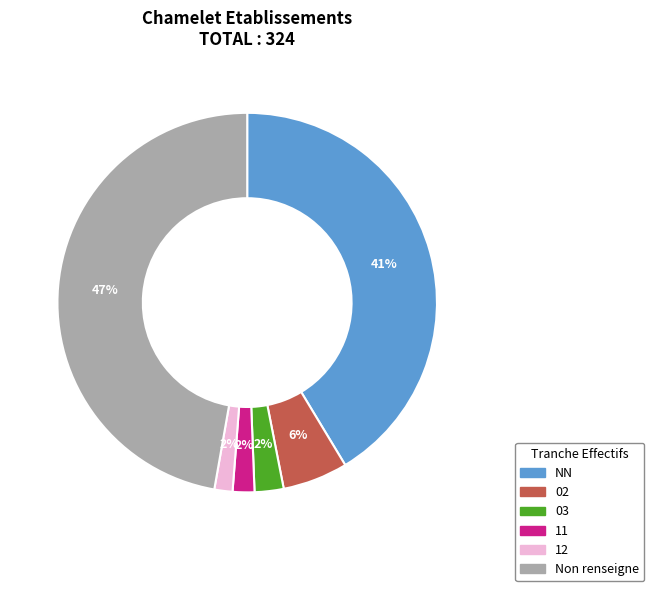

Do 03 and 12 together represent more than half of the pie?

No